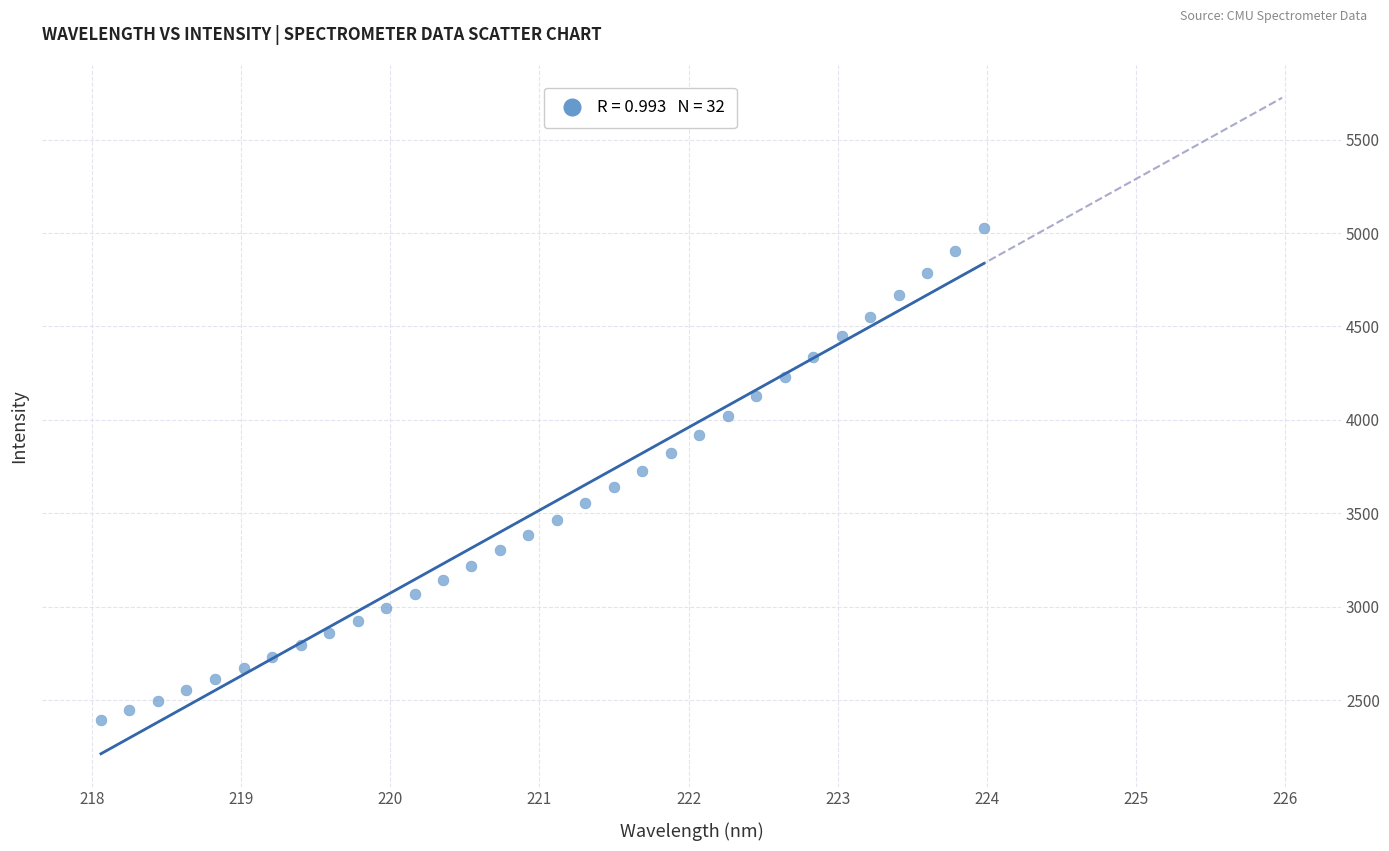

What is the range of Y values (max minus min)?

2635.9